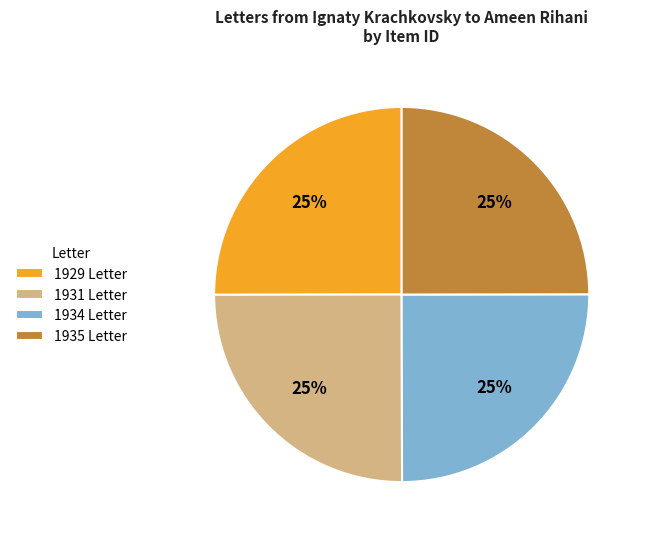

To the nearest percent, what portion does 1935 Letter represent?

25%